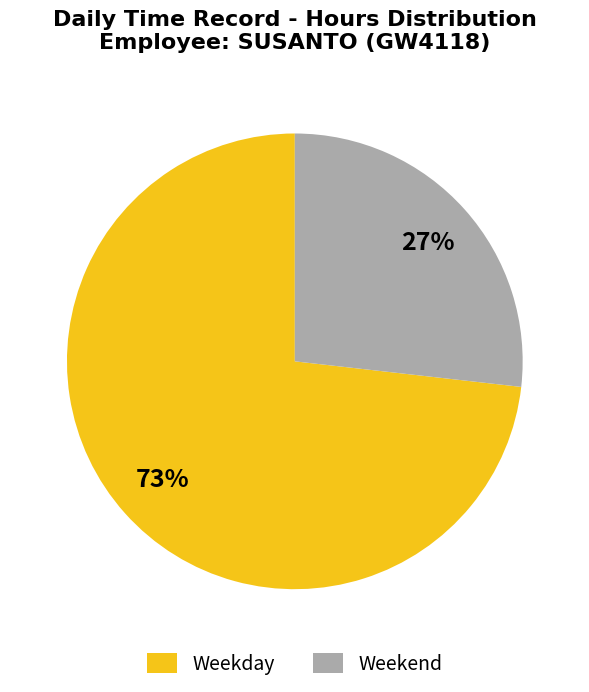

To the nearest percent, what is the difference between the largest and smallest slice percentages?

46%